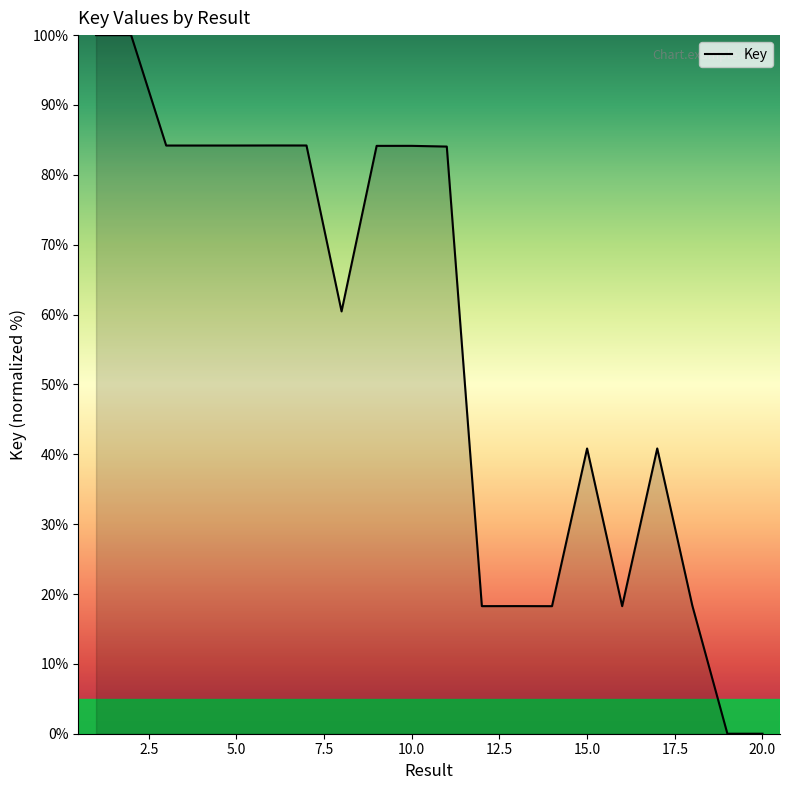

What is the greatest value displayed?

100.0